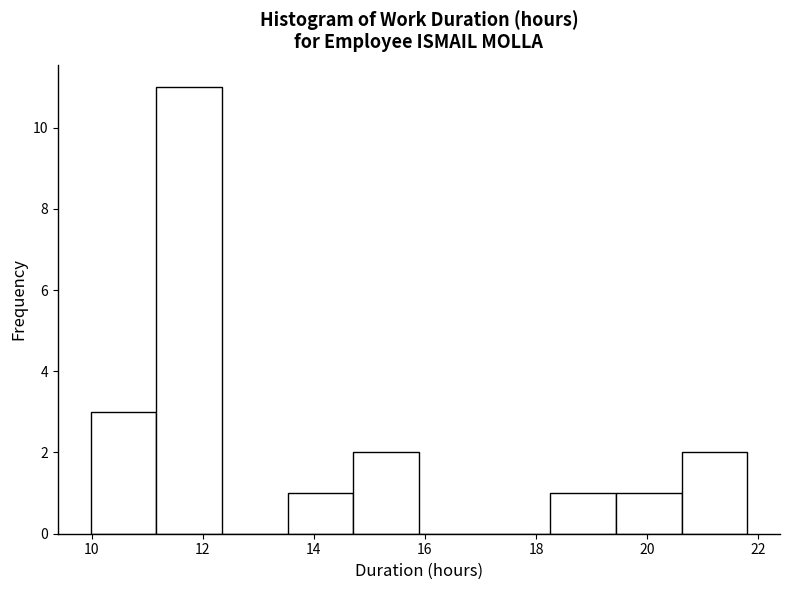

Which range on the x-axis has the tallest bar?

11.2 to 12.4